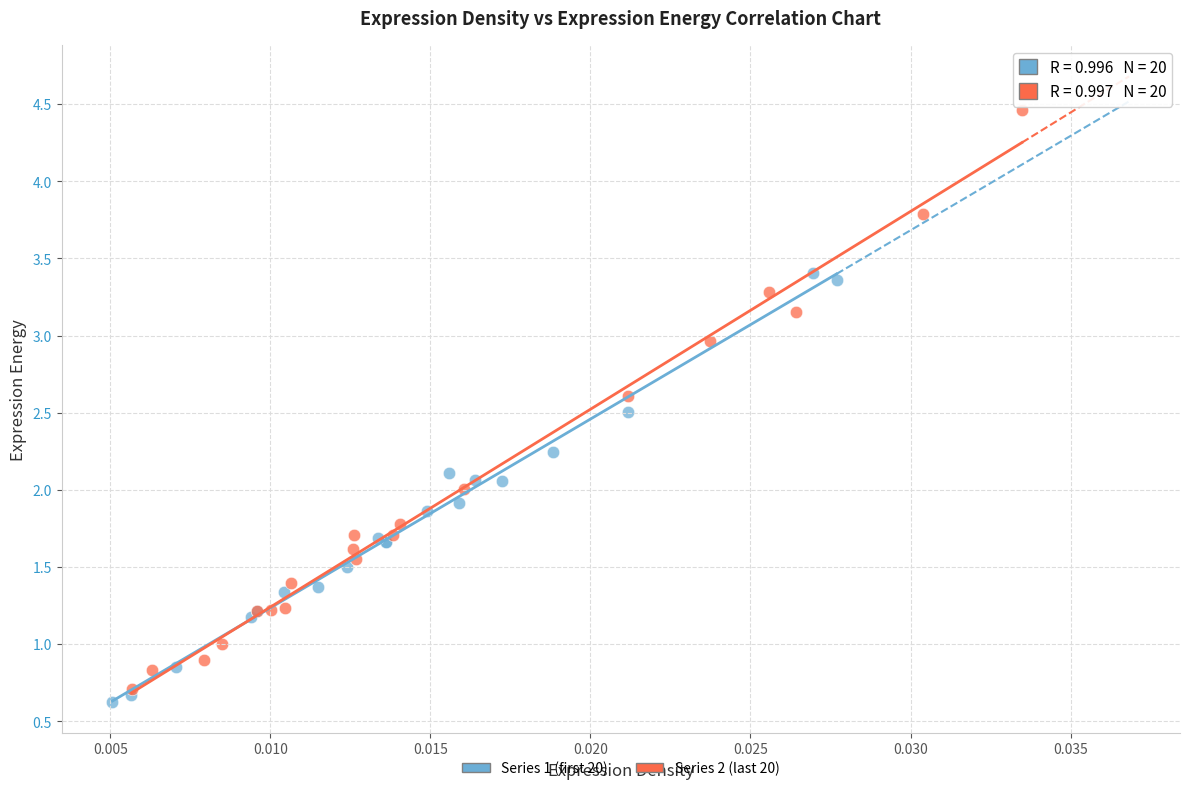

Which series has the largest Y range (max minus min)?

Series 2 (last 20)